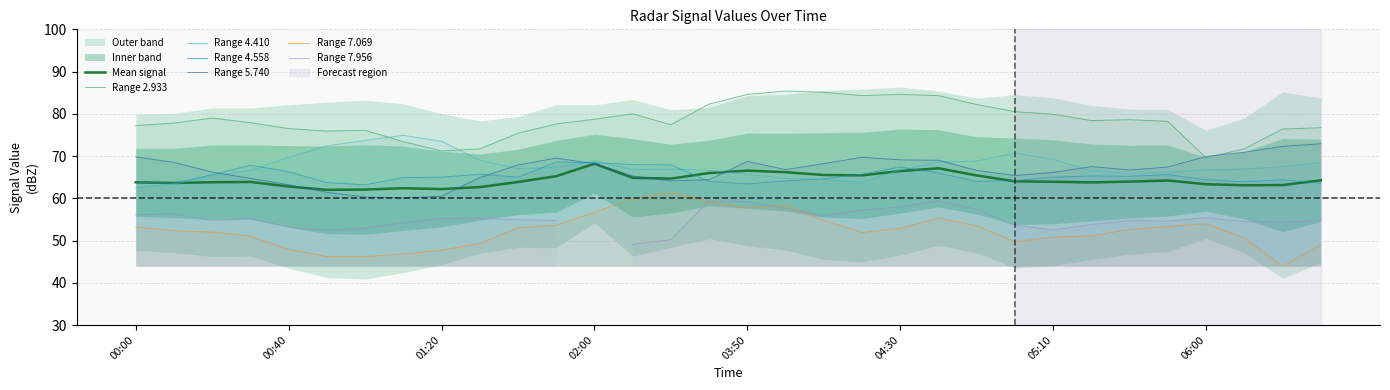

True or false: Range 5.740 has a value of 60.5 at 01:20.

True